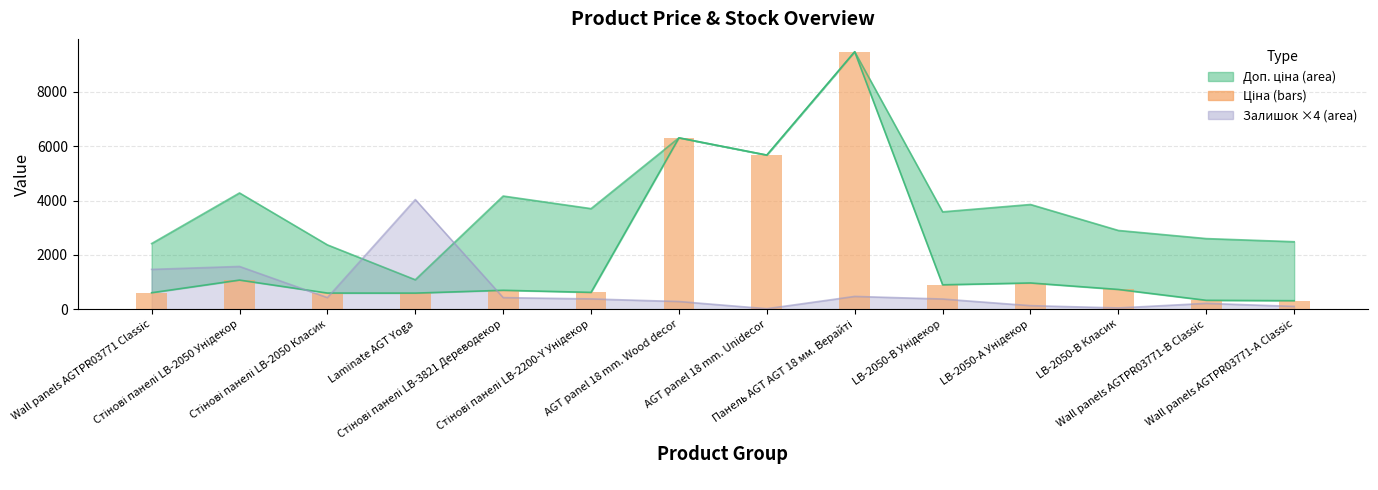

What is the label of the 14th bar from the left?

Wall panels AGTPR03771-А Classic